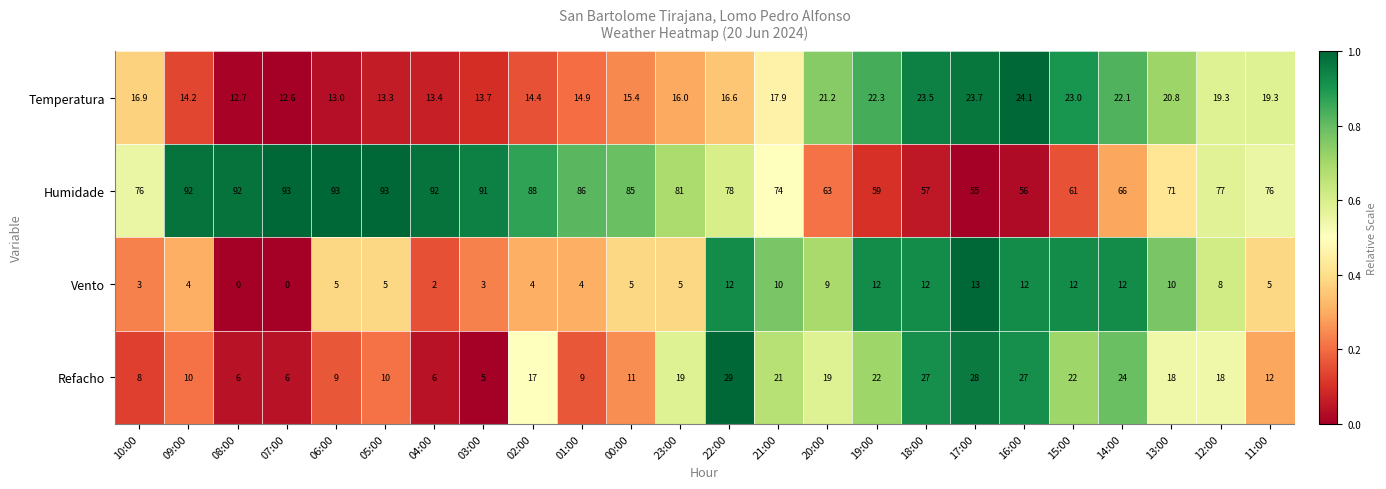

At how many categories does at least one series exceed 0?

24